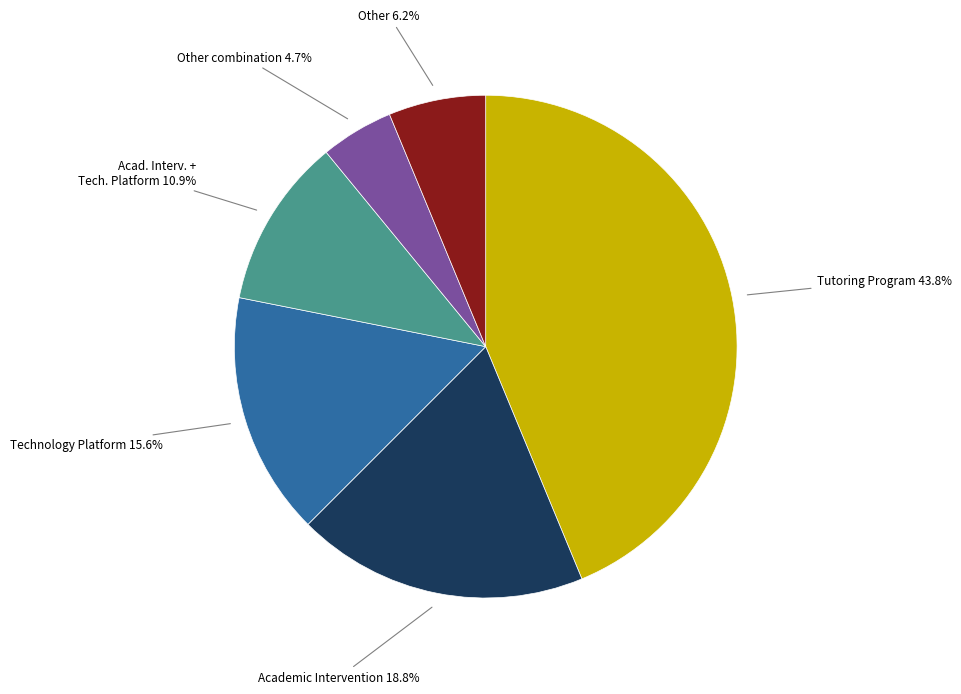

Is there a majority slice in this chart?

No